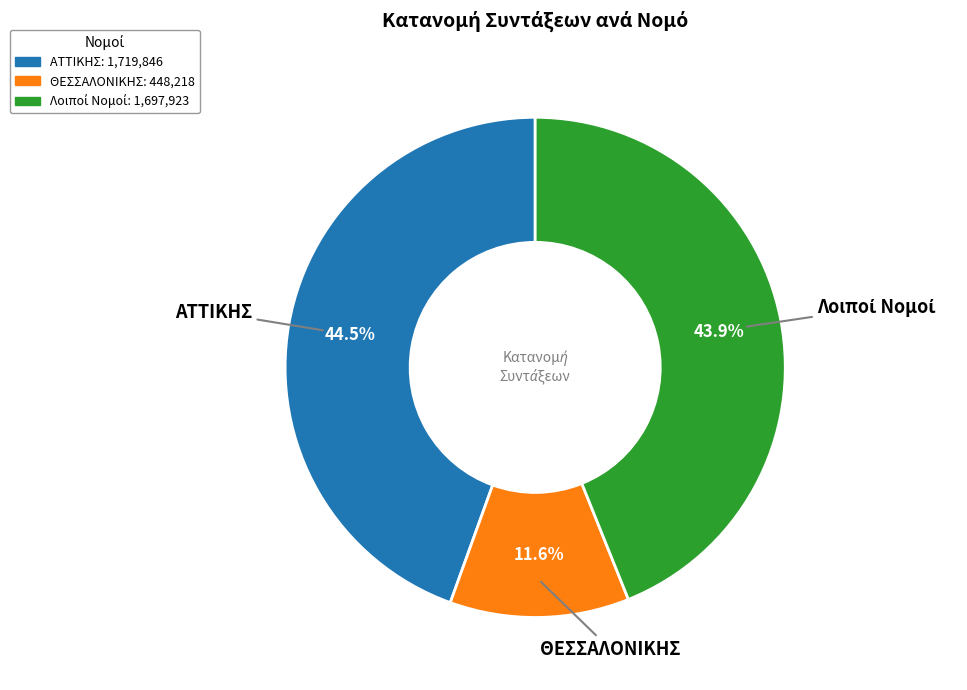

Is there a majority slice in this chart?

No